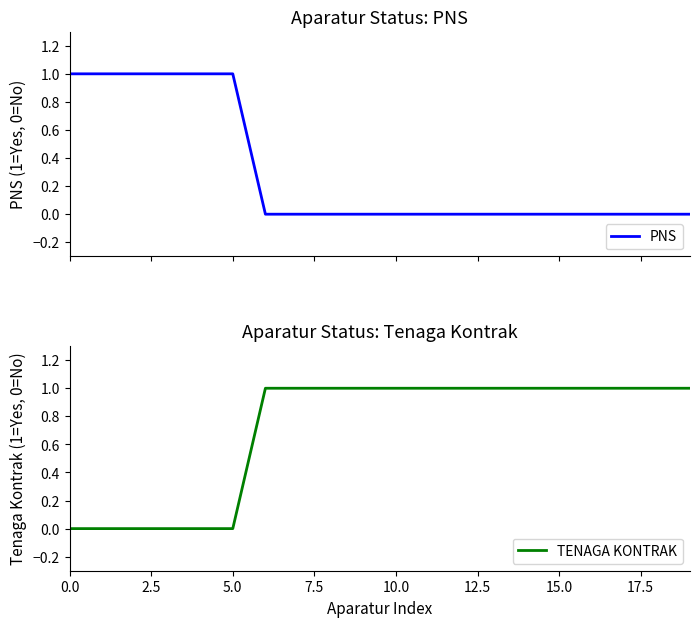

How many values in TENAGA KONTRAK are above zero?

14